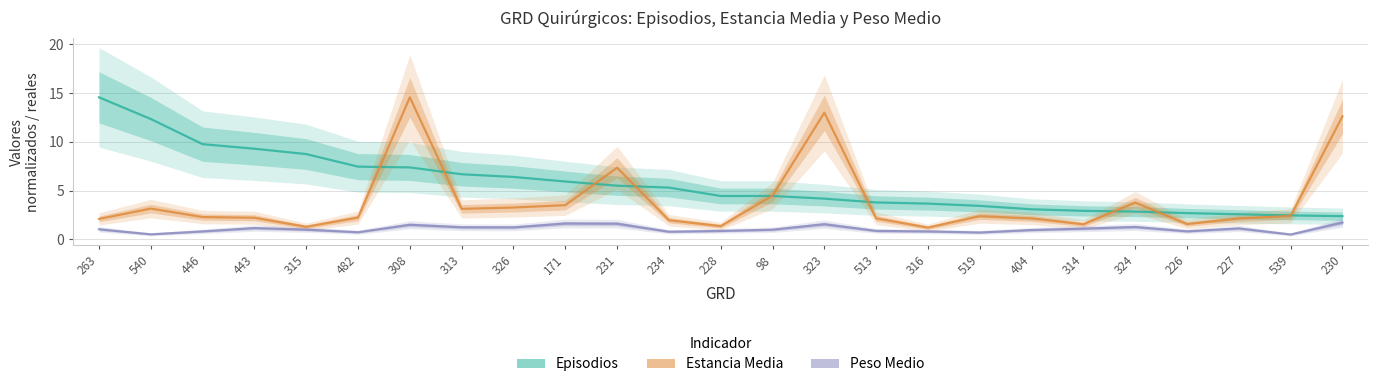

Where is the first local maximum for Estancia Media?

540